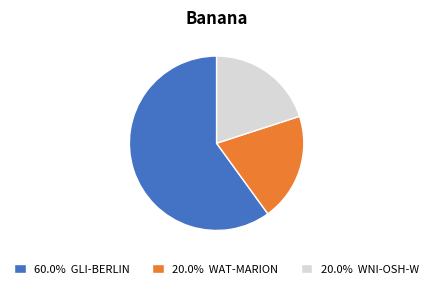

Approximately how many times larger is the value at 60.0% GLI-BERLIN compared to 20.0% WNI-OSH-W?

3.0